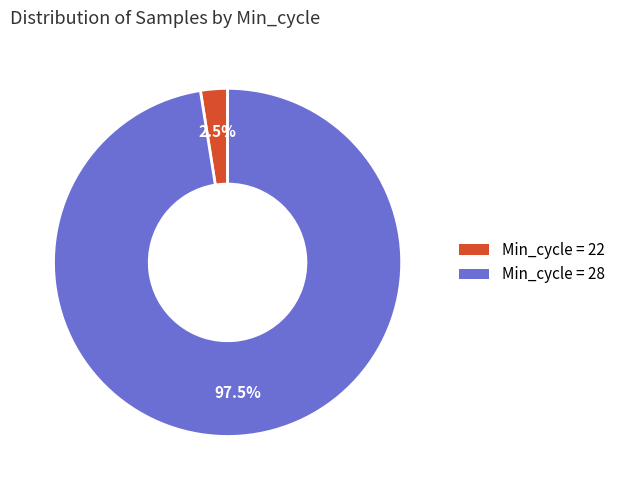

How many slices are in this pie chart?

2